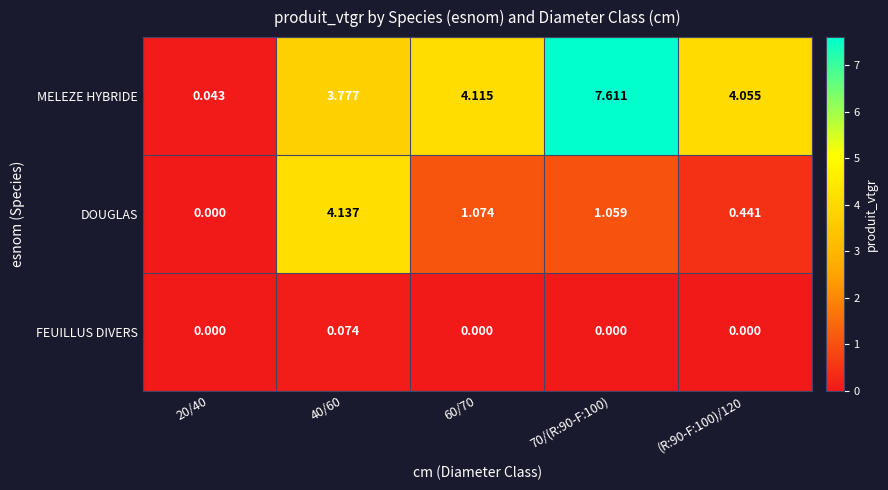

Which series changed the most between 20/40 and 60/70?

MELEZE HYBRIDE